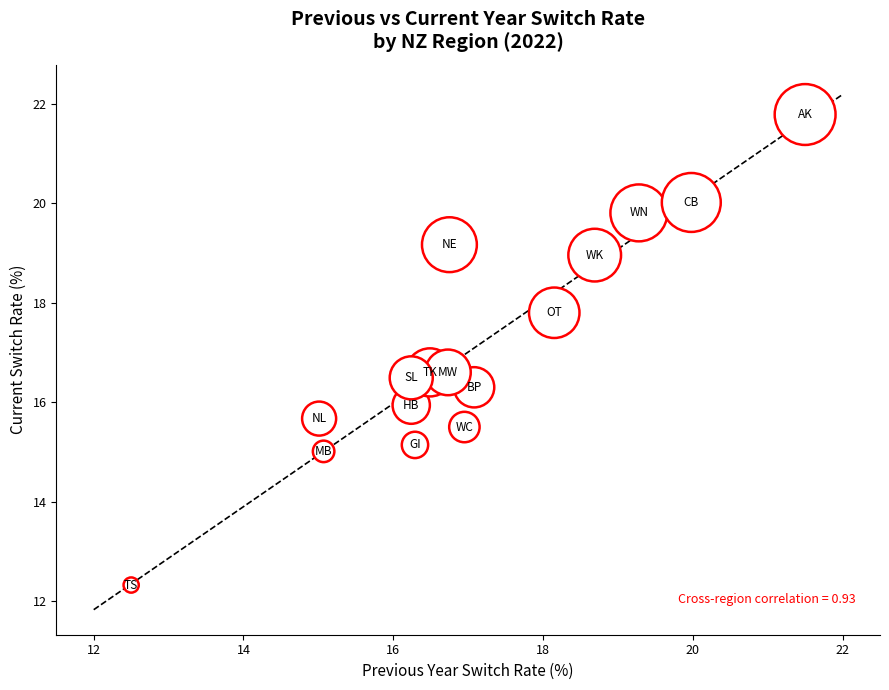

What is the range of Y values (max minus min)?

9.5